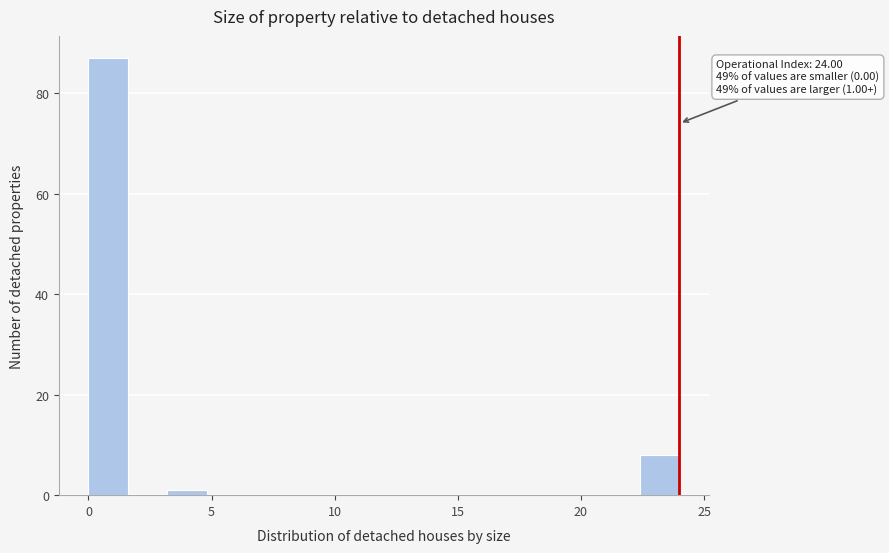

Around what value on the x-axis is the tallest bar? Give the approximate position of its centre, as read against the axis.

1.0